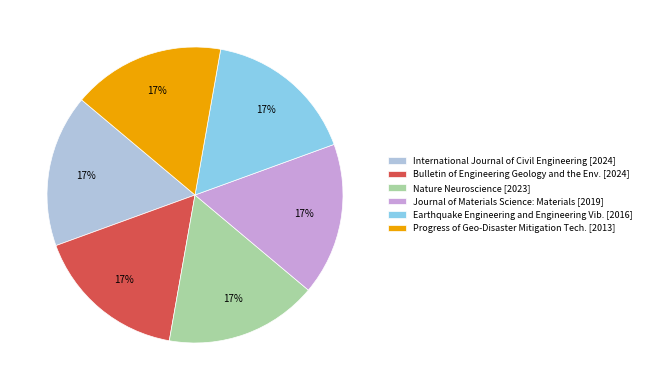

To the nearest percent, what percentage of the pie is Bulletin of Engineering Geology and the Env. [2024]?

17%